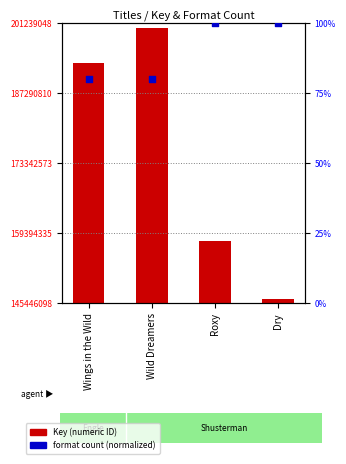

What are all the series names shown in the legend?

Key, Format count (norm)